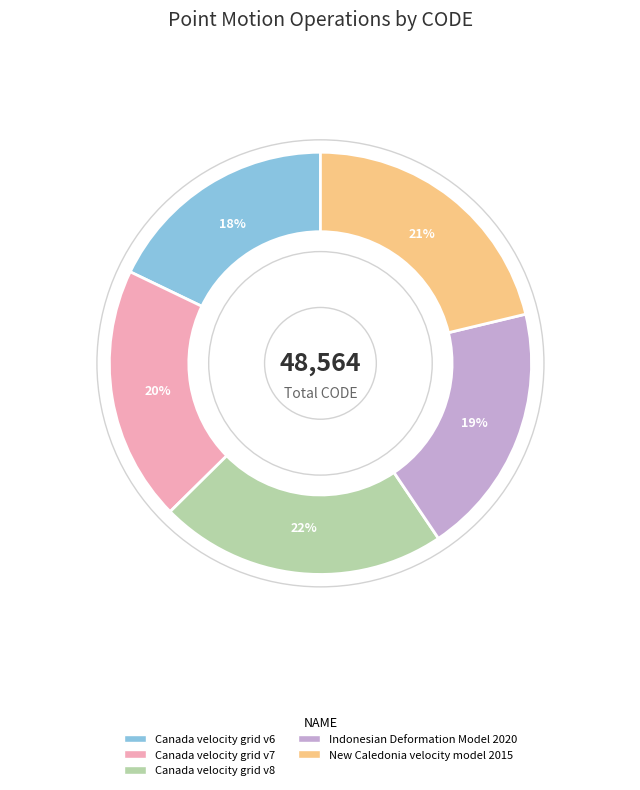

Which has a higher value, Canada velocity grid v8 or New Caledonia velocity model 2015?

Canada velocity grid v8